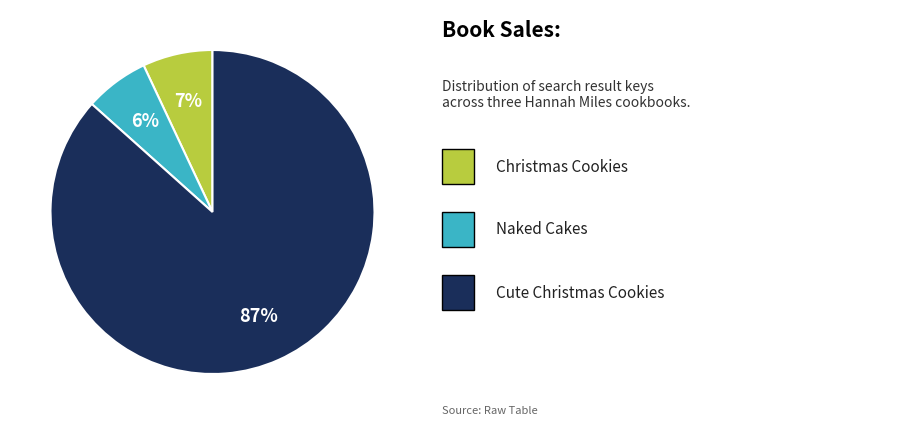

To the nearest percent, what is the average slice percentage?

33%